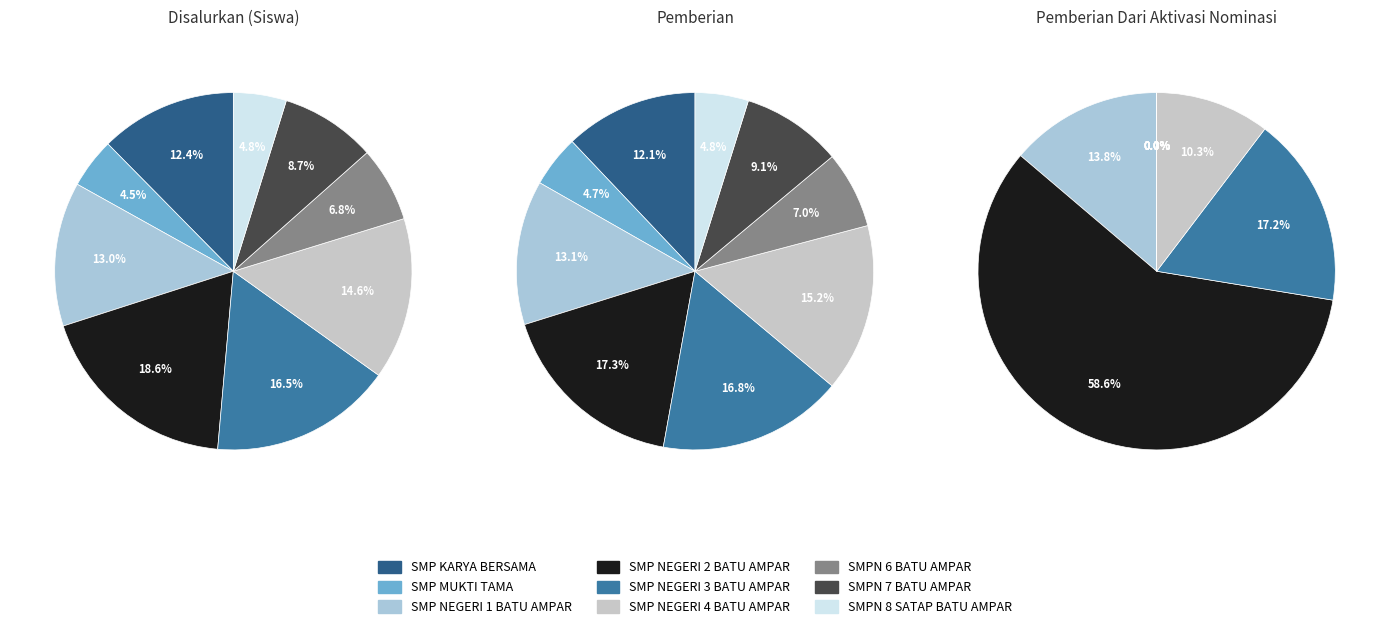

Combined, what portion of the pie is SMP NEGERI 2 BATU AMPAR and SMPN 6 BATU AMPAR?

25.4%